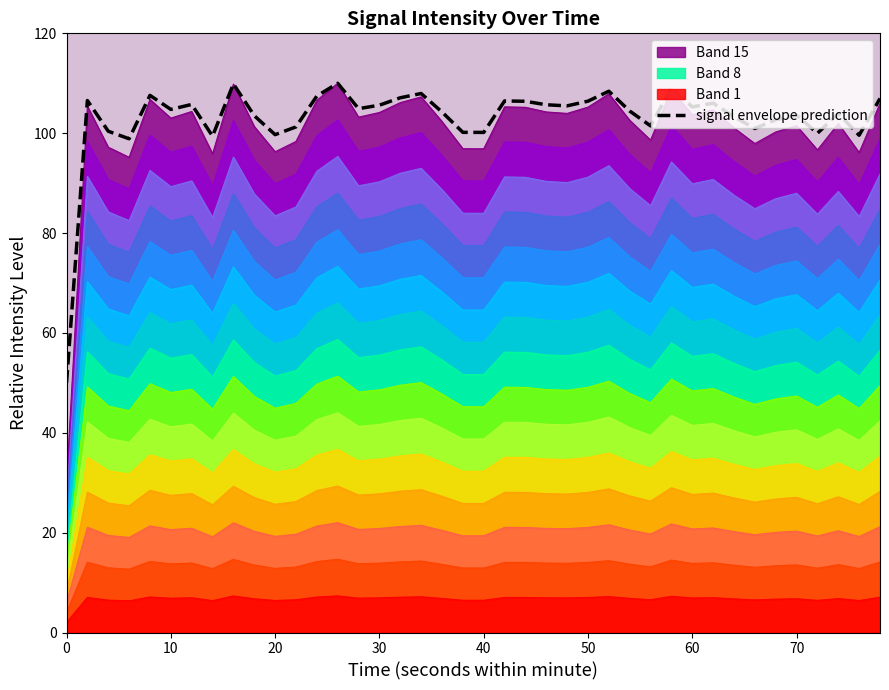

The Band 8 series shows 91.3 at 20. True or false?

False